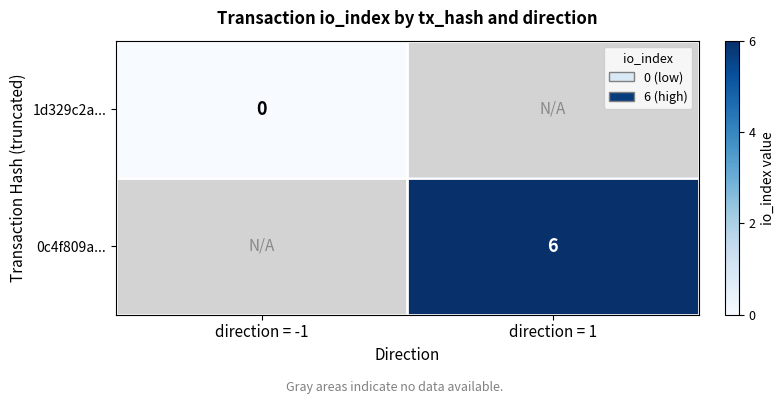

Which category has the highest value across all series?

direction = 1